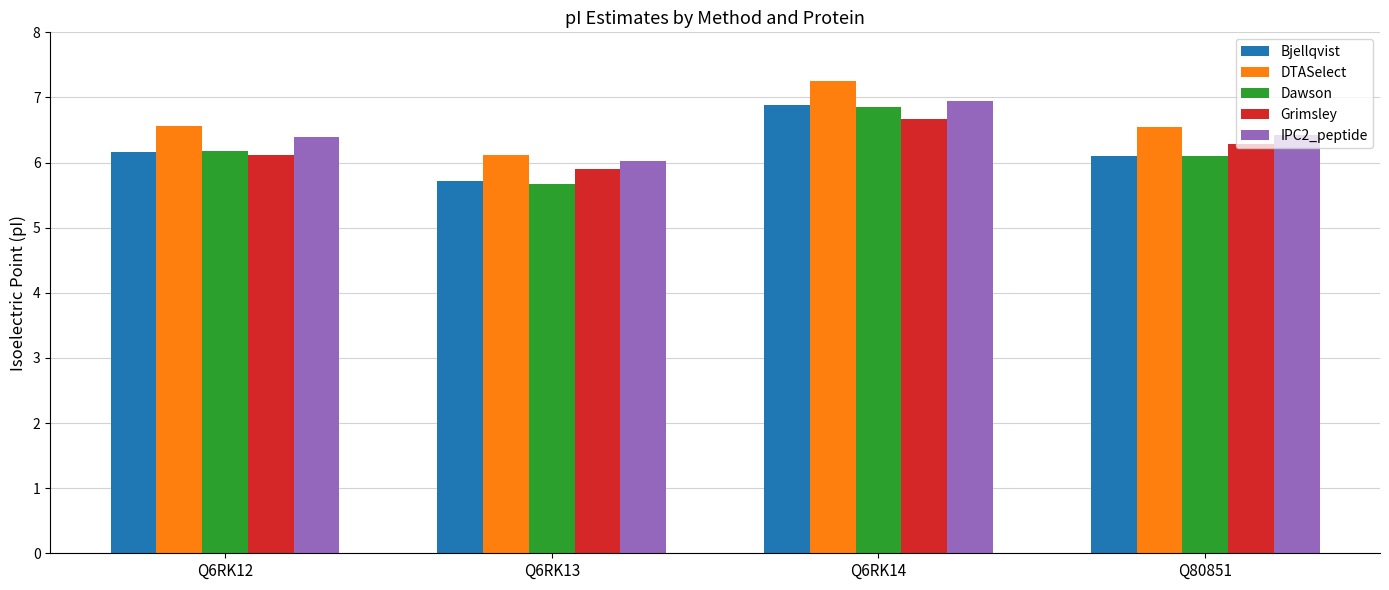

What is the label of the 3rd bar from the right?

Q6RK13